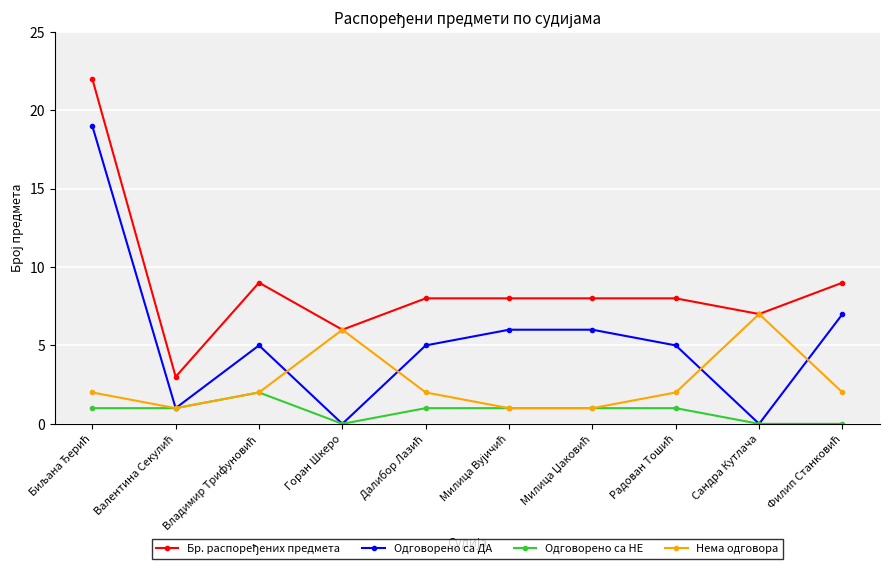

What is the label of the 2nd point from the right?

Сандра Кутлача